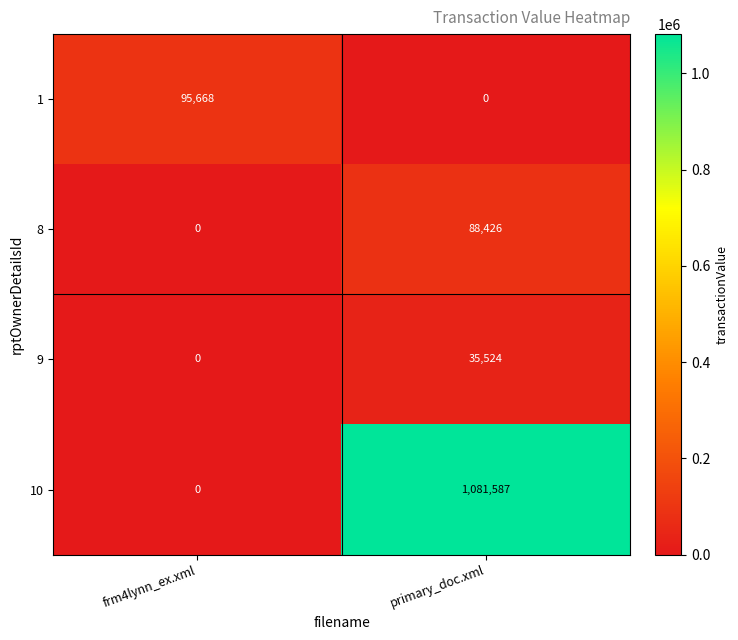

Which series has the largest total across all categories?

10